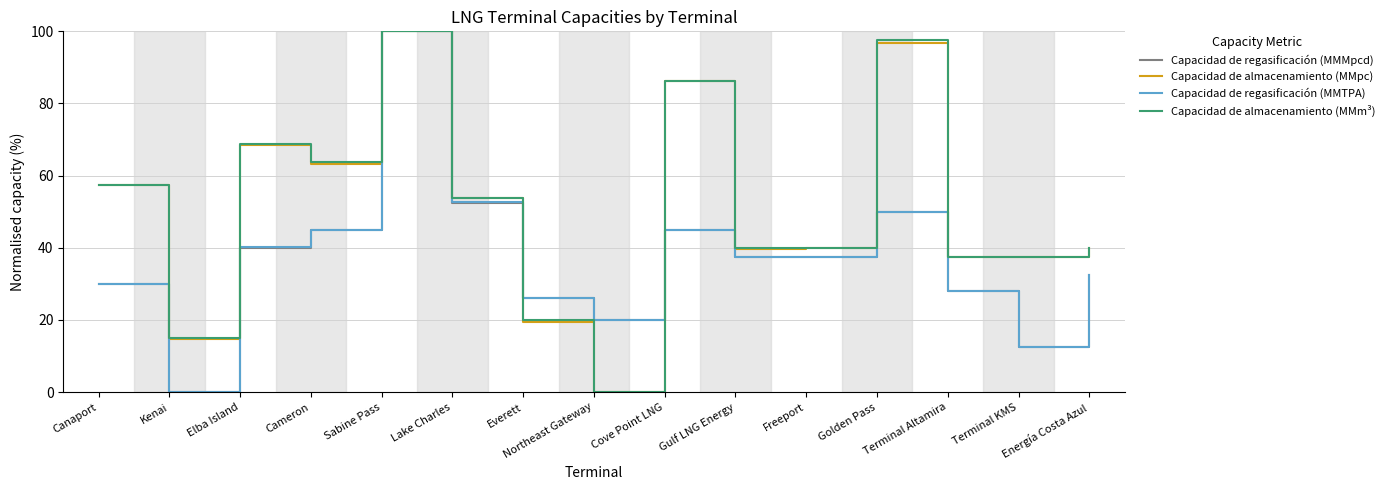

Between Cameron and Gulf LNG Energy, which series saw the biggest shift?

Capacidad de almacenamiento (MMm³)